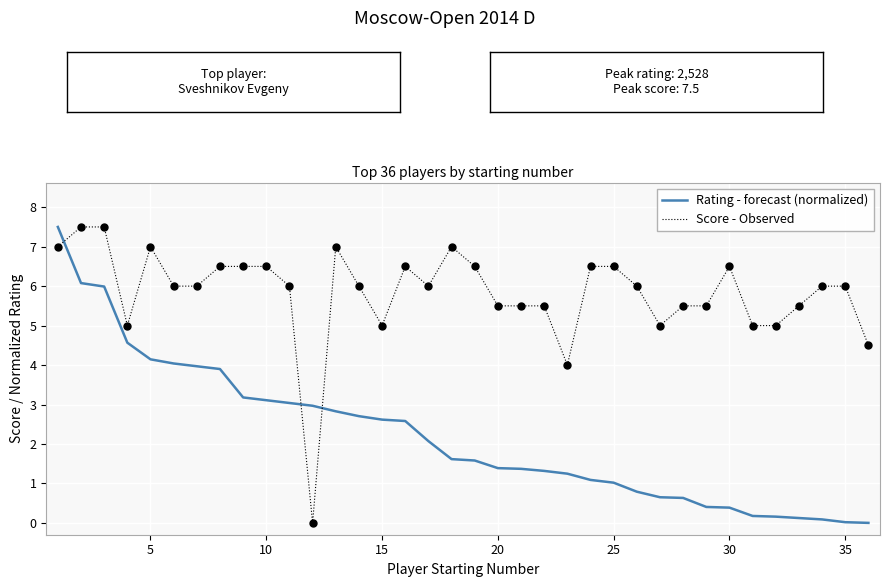

What are all the series names shown in the legend?

Rating - forecast (normalized), Score - Observed